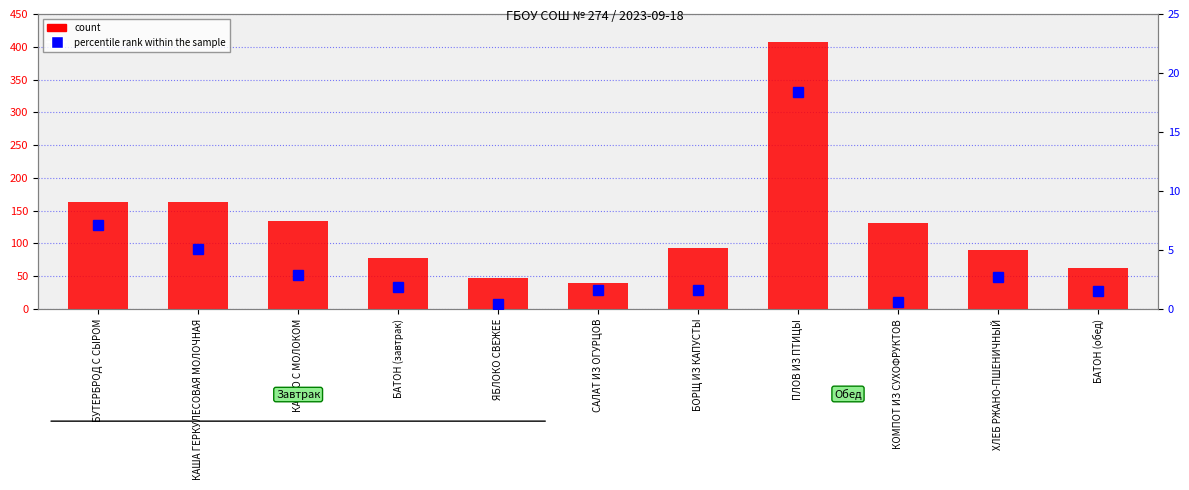

What is the label of the 11th bar from the left?

БАТОН (обед)